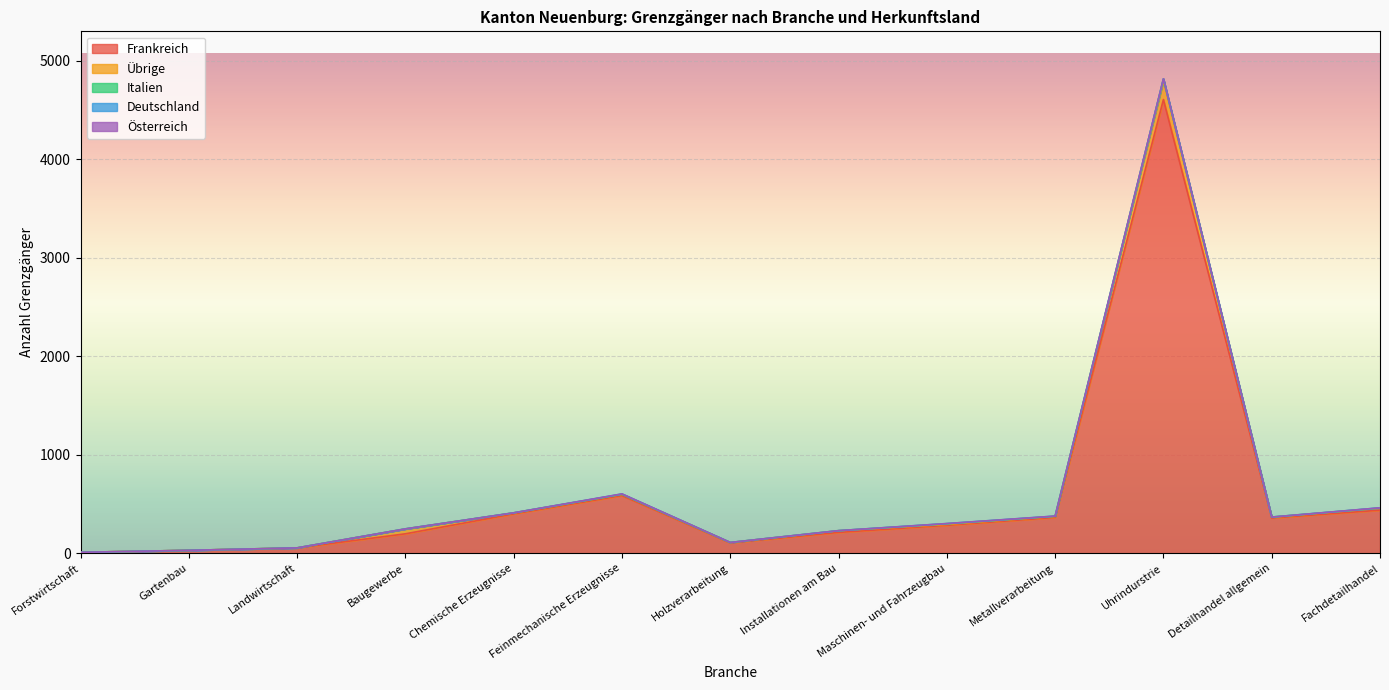

Is it true that Italien equals 1 at Metallverarbeitung?

True